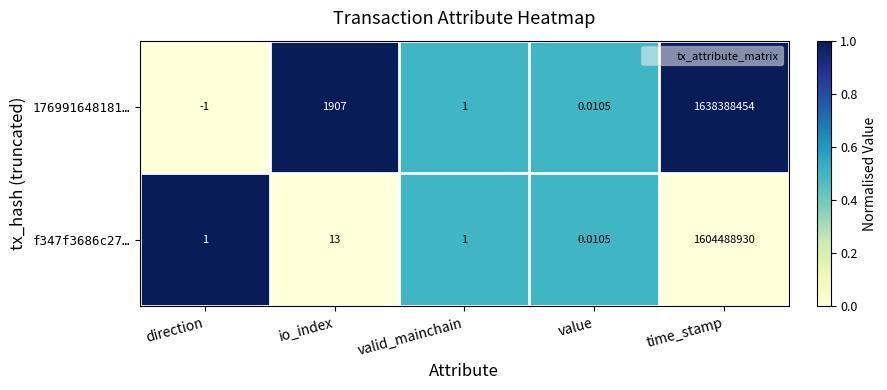

Which category has the highest value in the f347f3686c27… series?

time_stamp